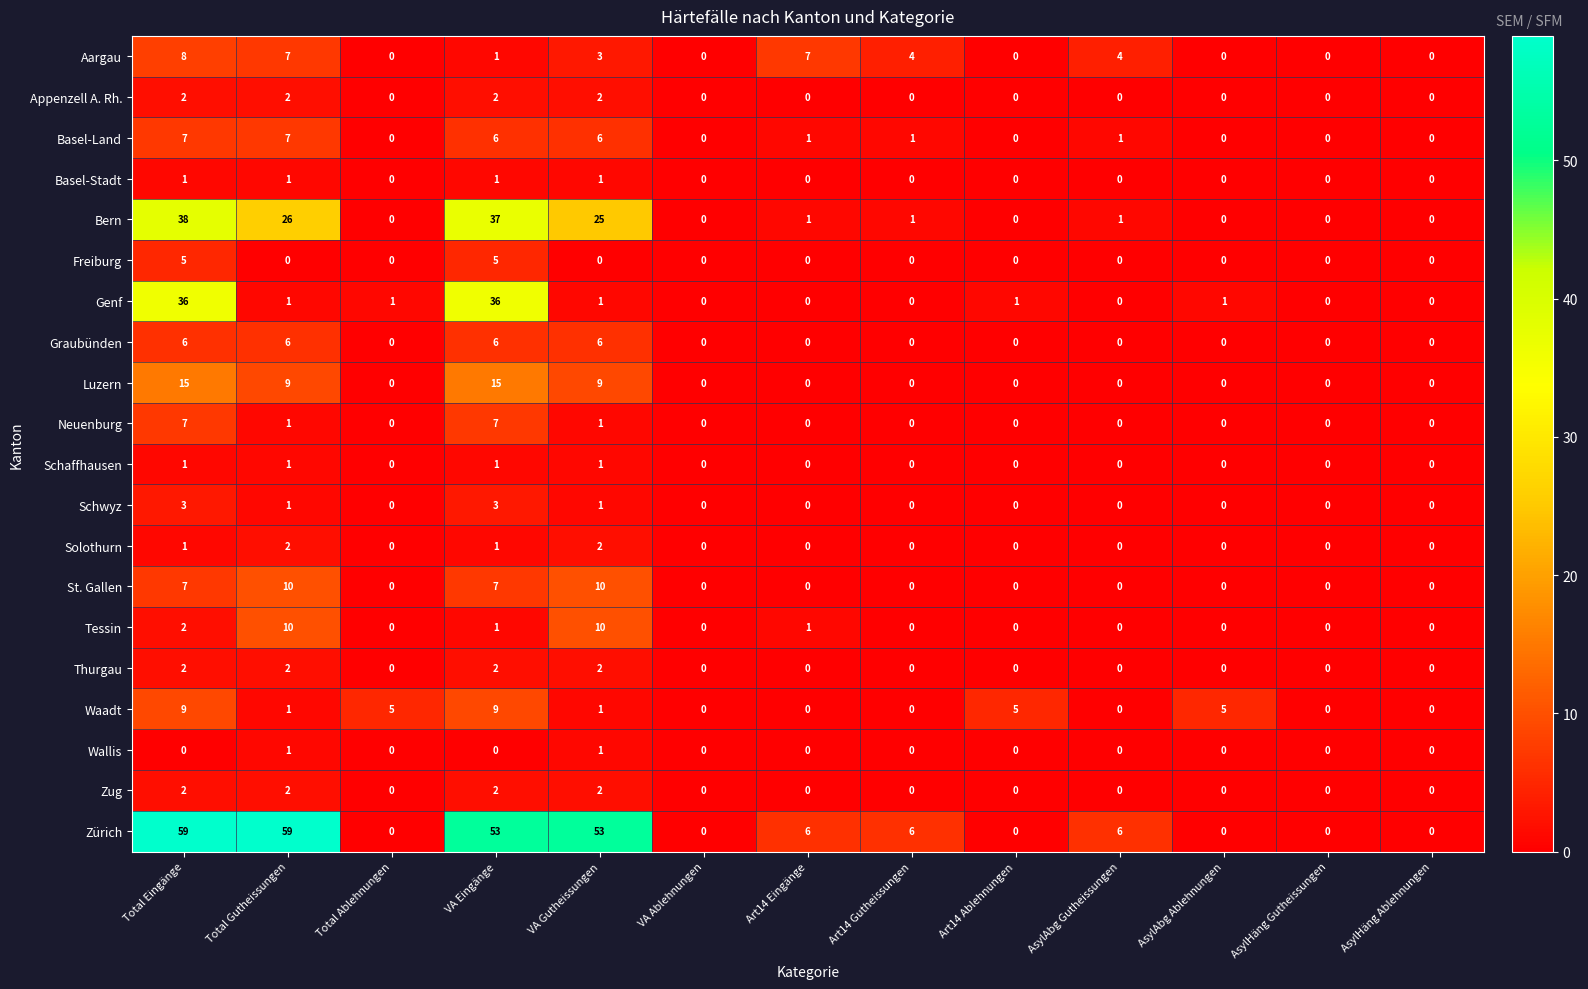

What is the sum of all Tessin values?

24